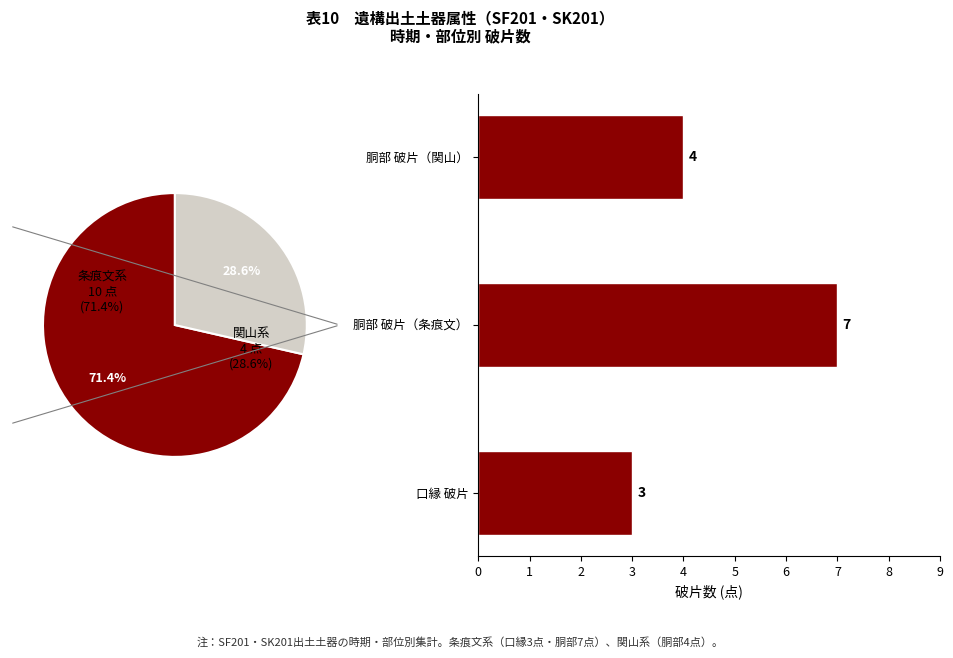

What is the change in value from 口縁 破片 to 胴部 破片（条痕文）?

+4